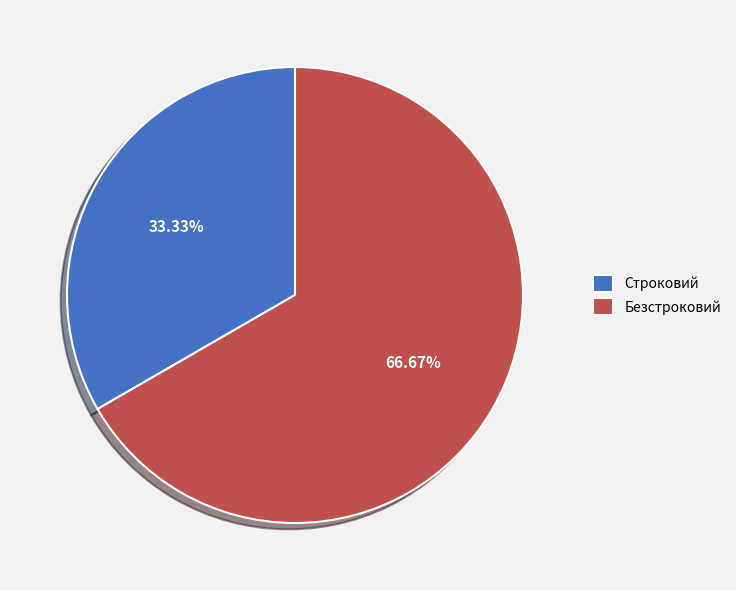

To the nearest percent, what is the difference between the Безстроковий and Строковий slice percentages?

33%